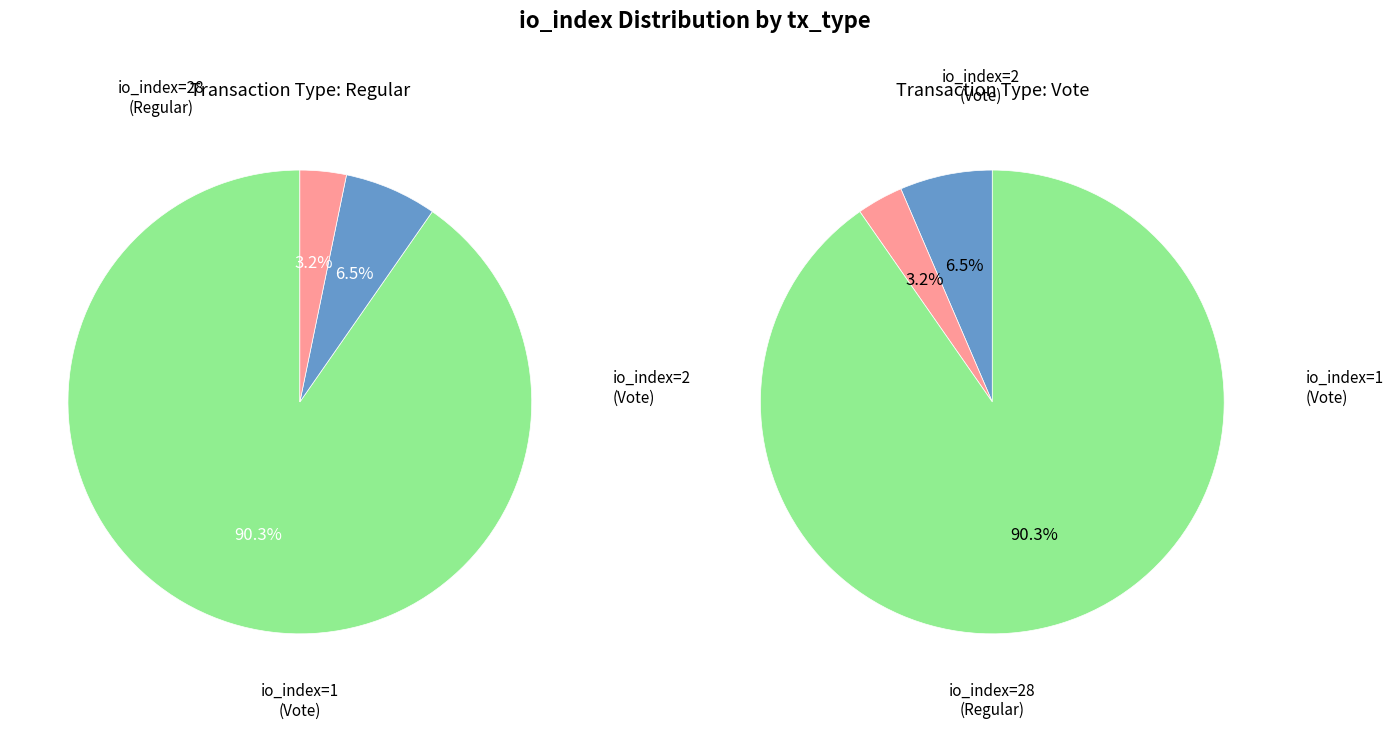

Count the number of slices in the pie.

3